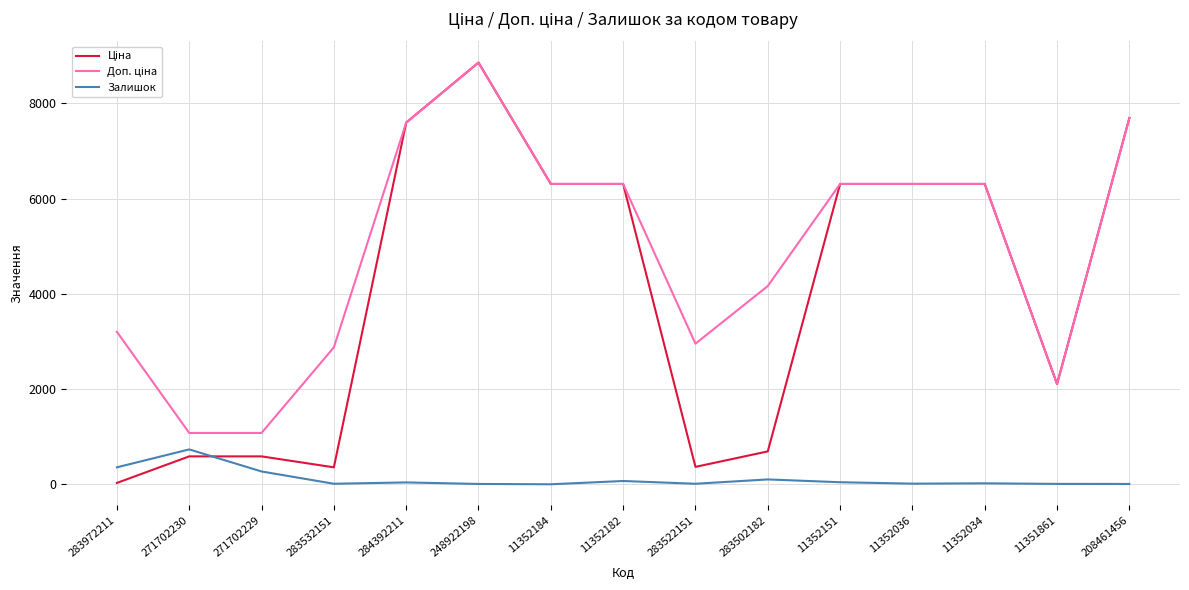

Which category has the highest value in the Залишок series?

271702230